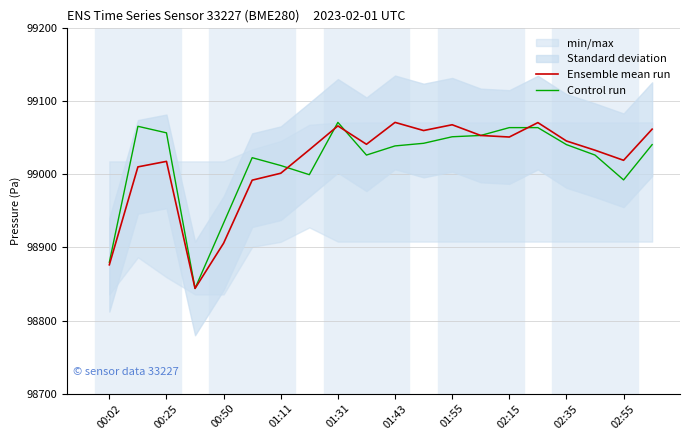

What is the sum of the Ensemble mean run values at 02:35 and 01:43?

198117.0